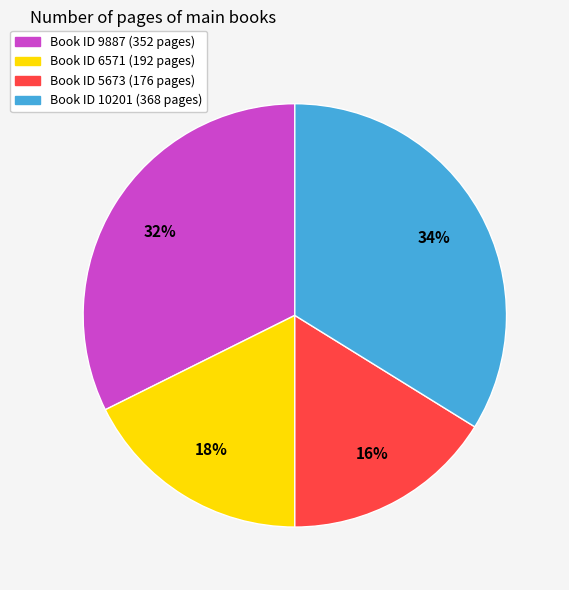

To the nearest percent, what is the difference between the largest and smallest slice percentages?

18%